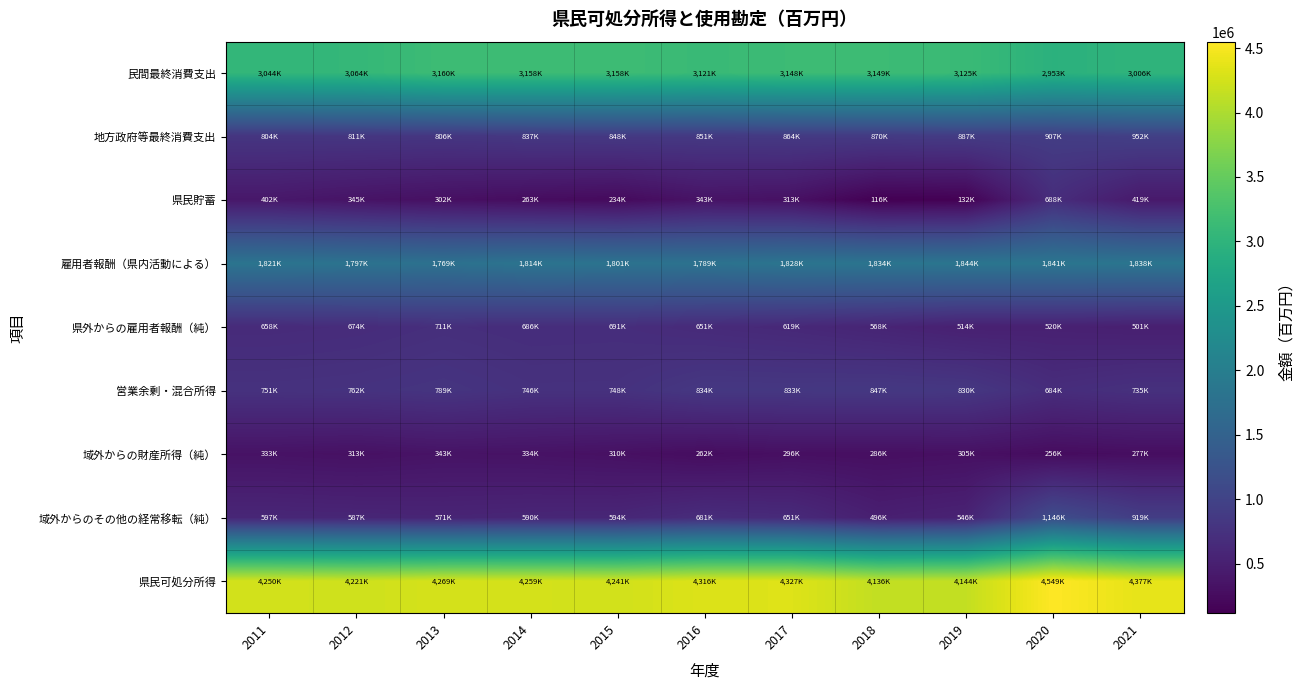

How many categories are shown in the chart?

11